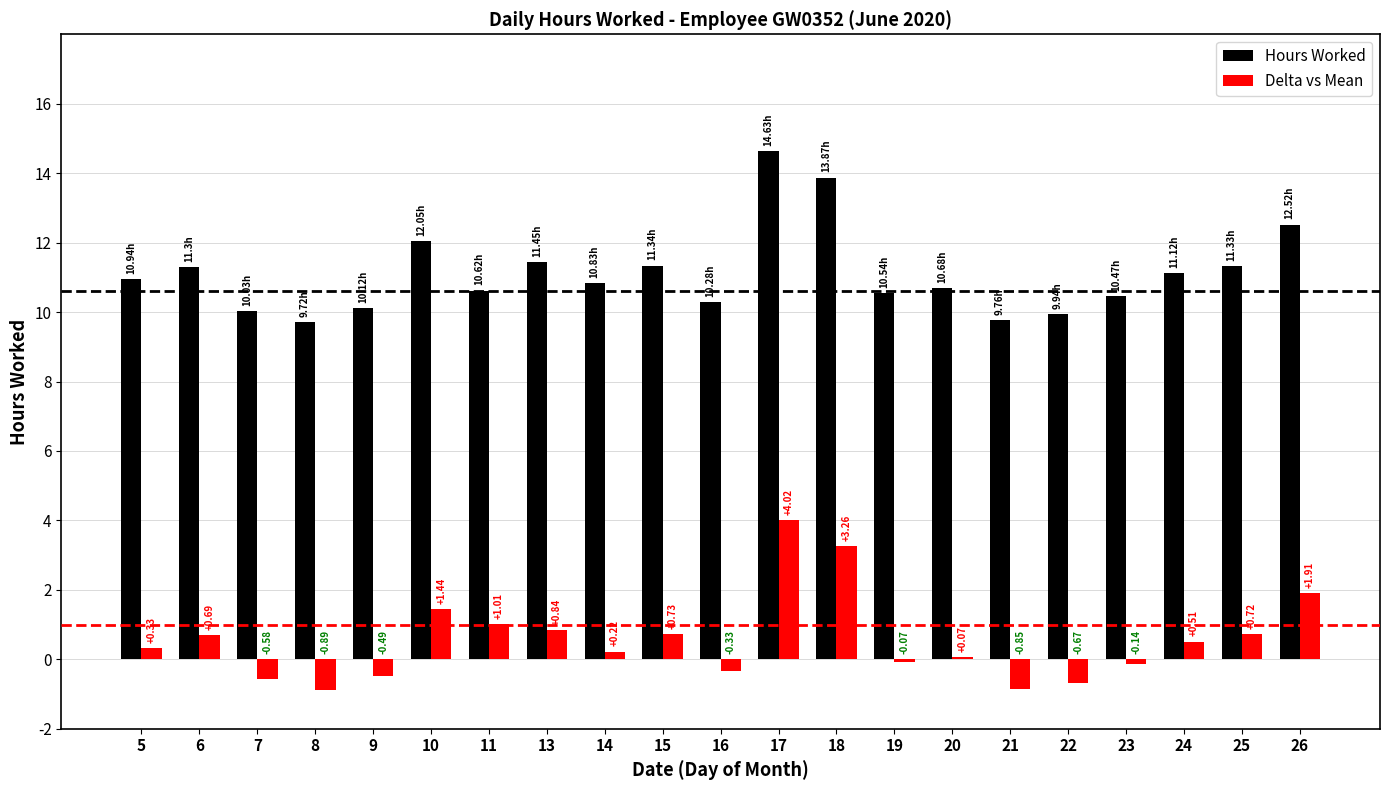

At 5, list the series in order from smallest to largest.

Delta vs Mean, Hours Worked